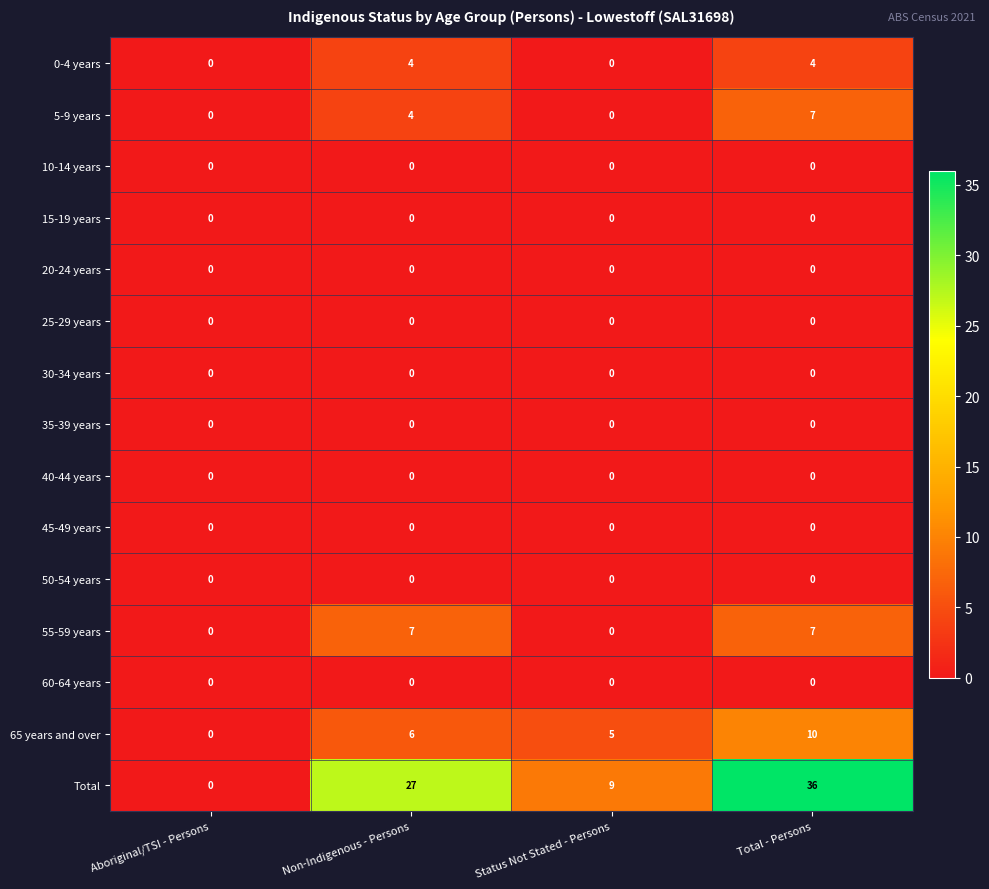

At which category is the sum across all series the highest?

Total - Persons